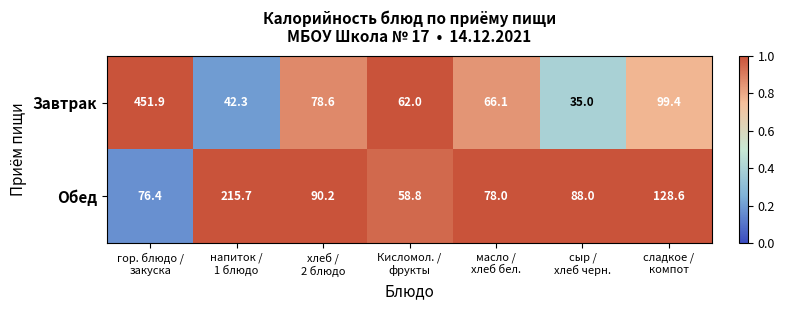

Reading right to left, list all the values displayed in this chart.

Завтрак: 99.4	35.0	66.1	62.0	78.6	42.3	451.9
Обед: 128.6	88.0	78.0	58.8	90.2	215.7	76.4